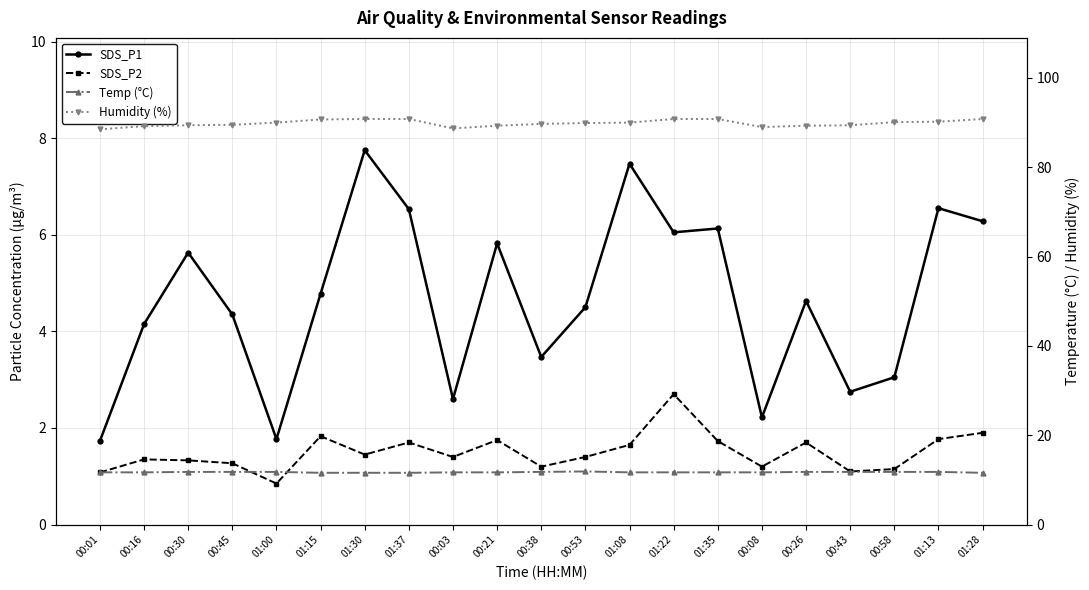

Is this an area chart (filled region under the line)?

No